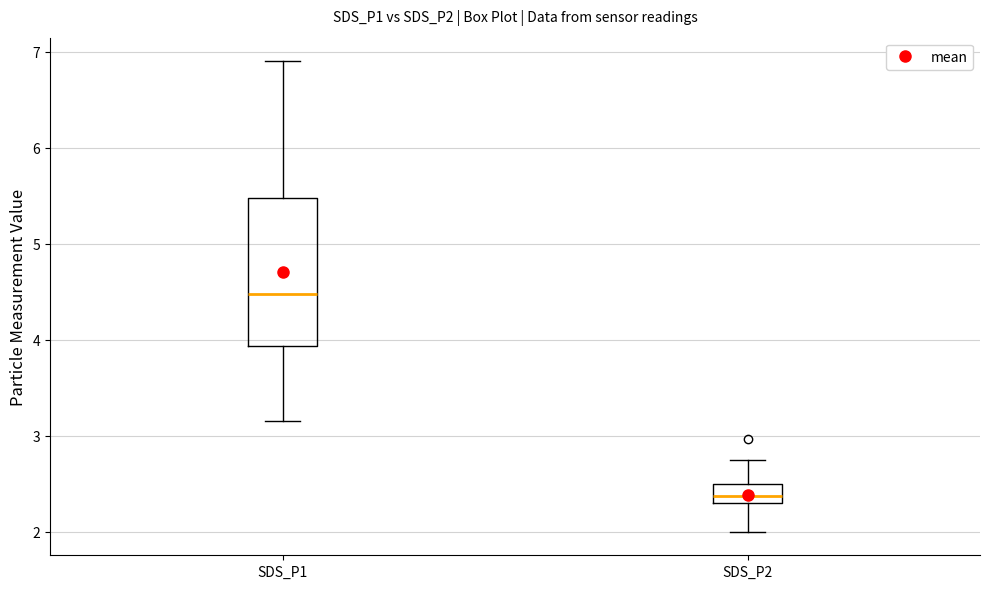

Where does the upper whisker of the box for SDS_P2 end on the y-axis? The values are not printed on the chart, so give them approximately, as read against the axis.

2.8